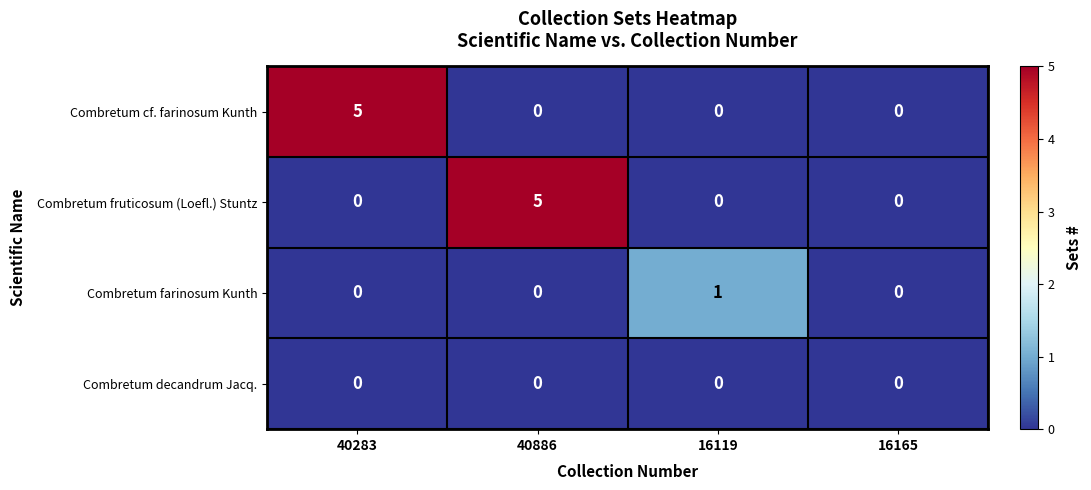

How many data points does each series have?

4